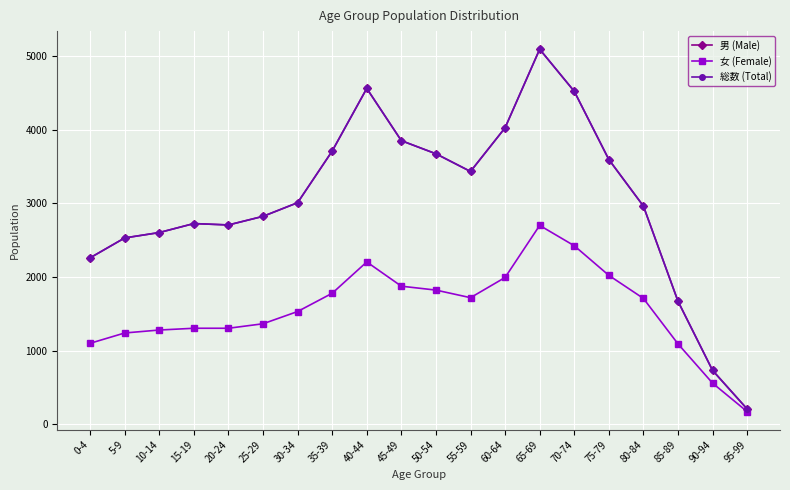

Is this an area chart (filled region under the line)?

No